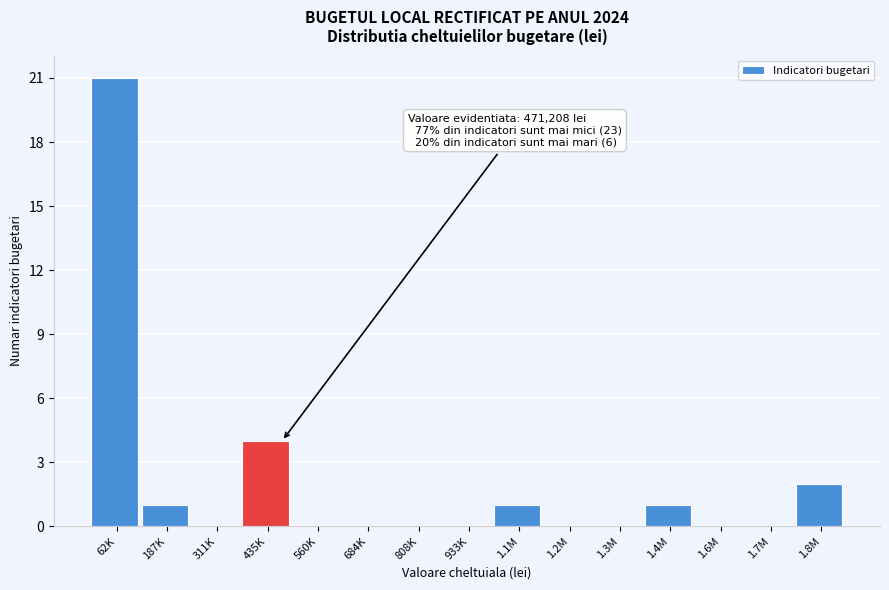

Reading left to right, transcribe all the data shown in this chart.

62K=21	187K=1	311K=0	435K=4	560K=0	684K=0	808K=0	933K=0	1.1M=1	1.2M=0	1.3M=0	1.4M=1	1.6M=0	1.7M=0	1.8M=2